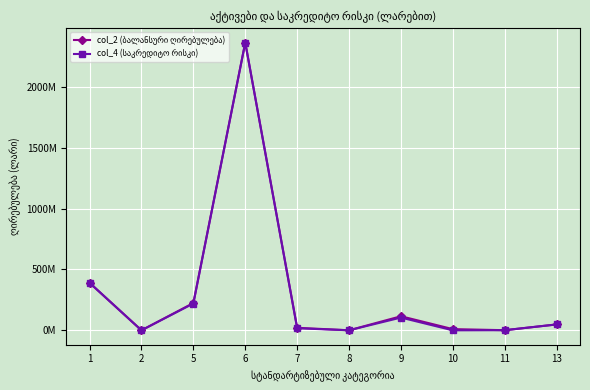

What is the lowest value of the col_2 (ბალანსური ღირებულება) series?

183000.0